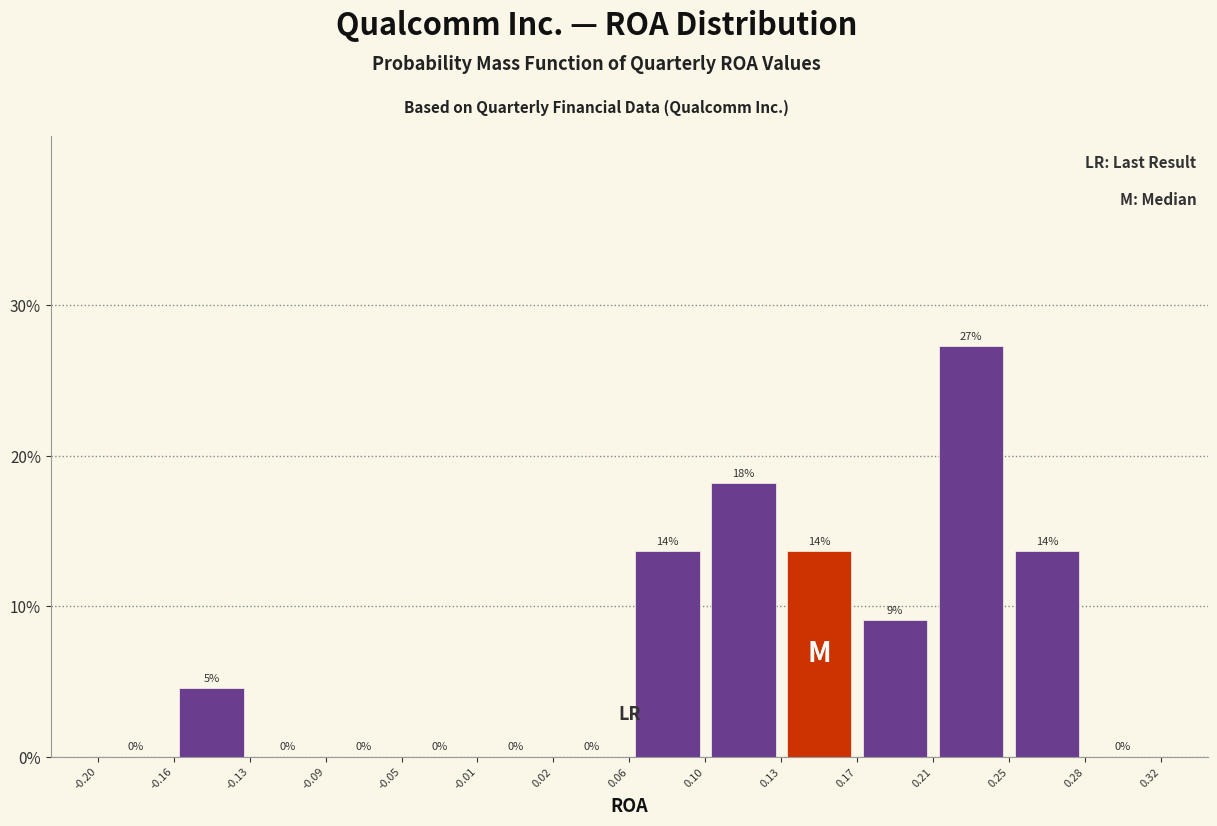

Over which range of the x-axis is the bar tallest?

0.21 to 0.25